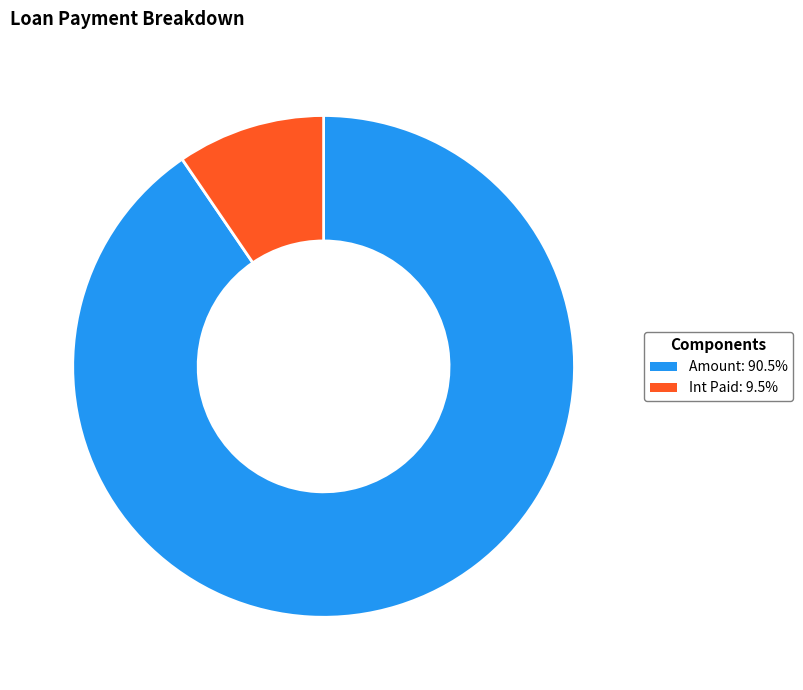

True or false: Amount accounts for 90% of the total.

True